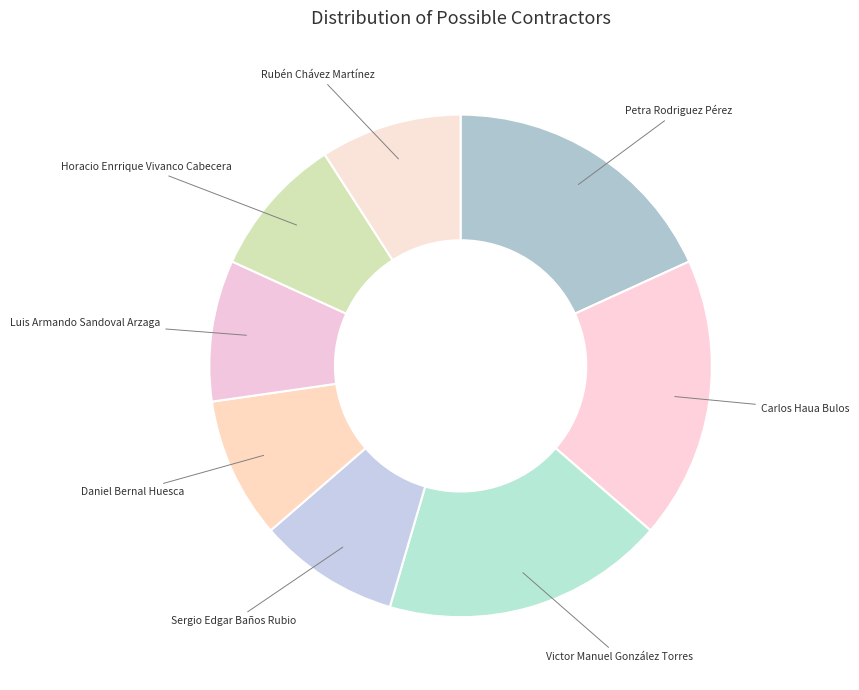

Approximately how many times larger is the value at Luis Armando Sandoval Arzaga compared to Daniel Bernal Huesca?

1.0